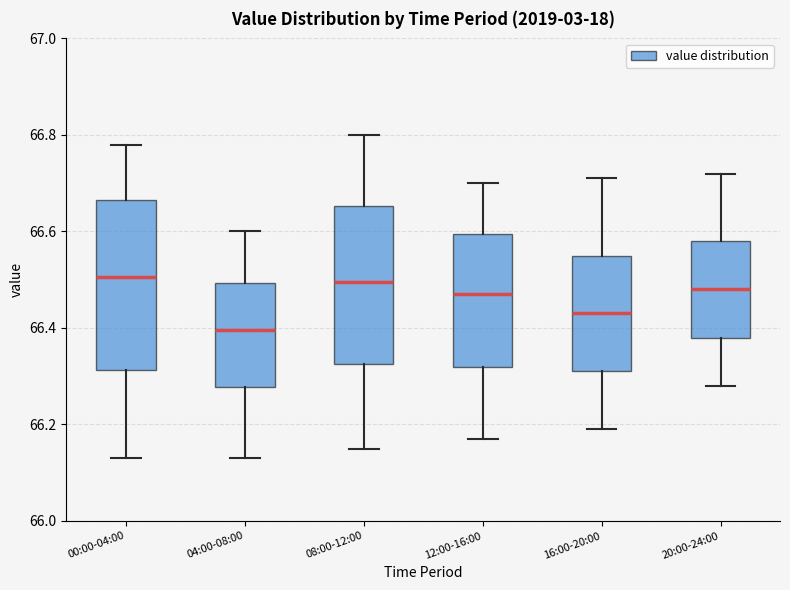

Reading left to right, read every box against the y-axis: the position of its median line, the range the box covers, and the ends of its whiskers. The values are not printed on the chart, so give them approximately, as read against the axis.

00:00-04:00: median 66.50, box 66.32 to 66.66, whiskers 66.14 to 66.78
04:00-08:00: median 66.40, box 66.28 to 66.50, whiskers 66.14 to 66.60
08:00-12:00: median 66.50, box 66.32 to 66.66, whiskers 66.16 to 66.80
12:00-16:00: median 66.48, box 66.32 to 66.60, whiskers 66.18 to 66.70
16:00-20:00: median 66.44, box 66.32 to 66.56, whiskers 66.20 to 66.72
20:00-24:00: median 66.48, box 66.38 to 66.58, whiskers 66.28 to 66.72